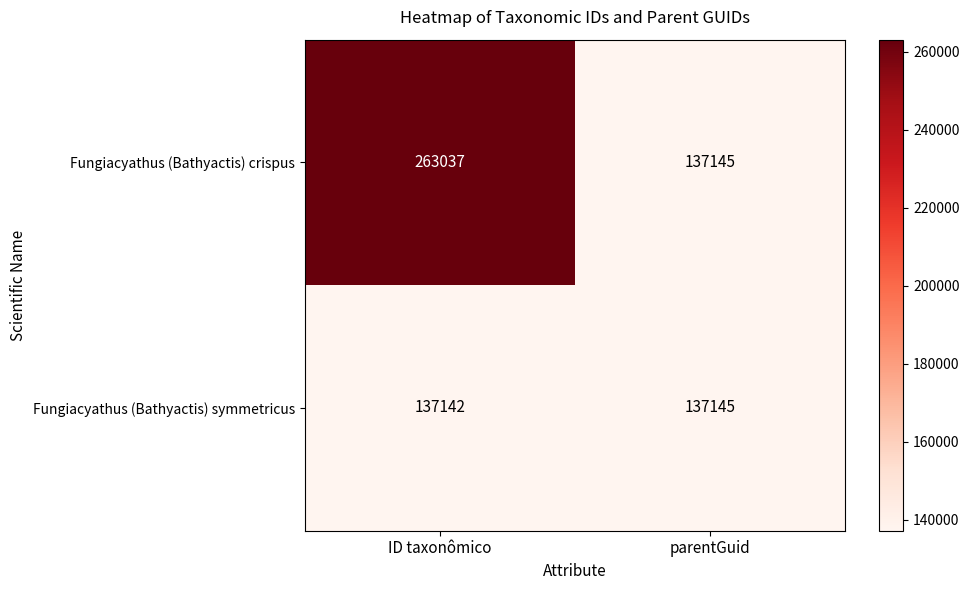

The value of Fungiacyathus (Bathyactis) crispus at parentGuid is 137145. True or false?

True